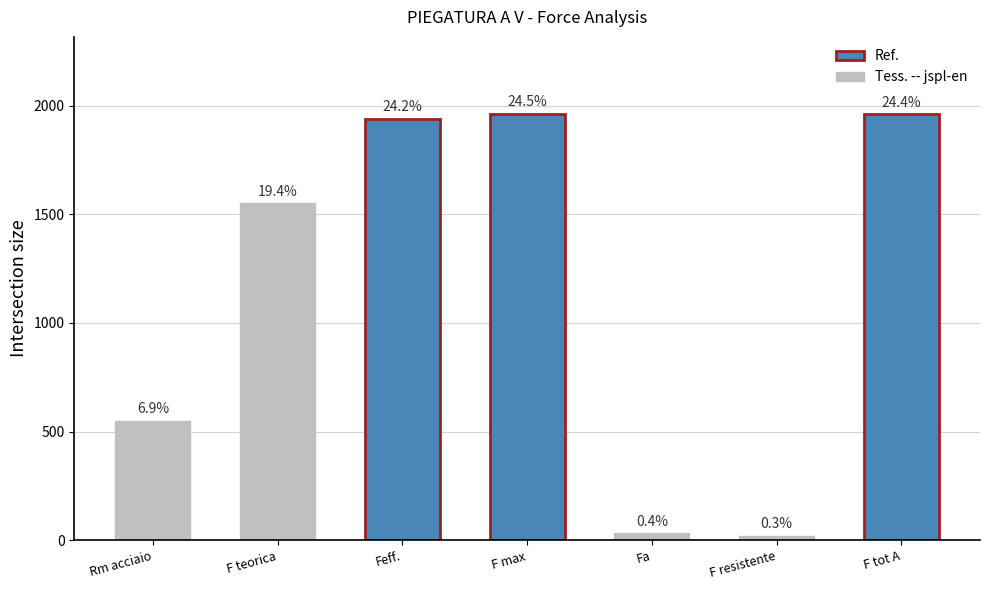

The chart shows a value of 2652.2 at F teorica. True or false?

False